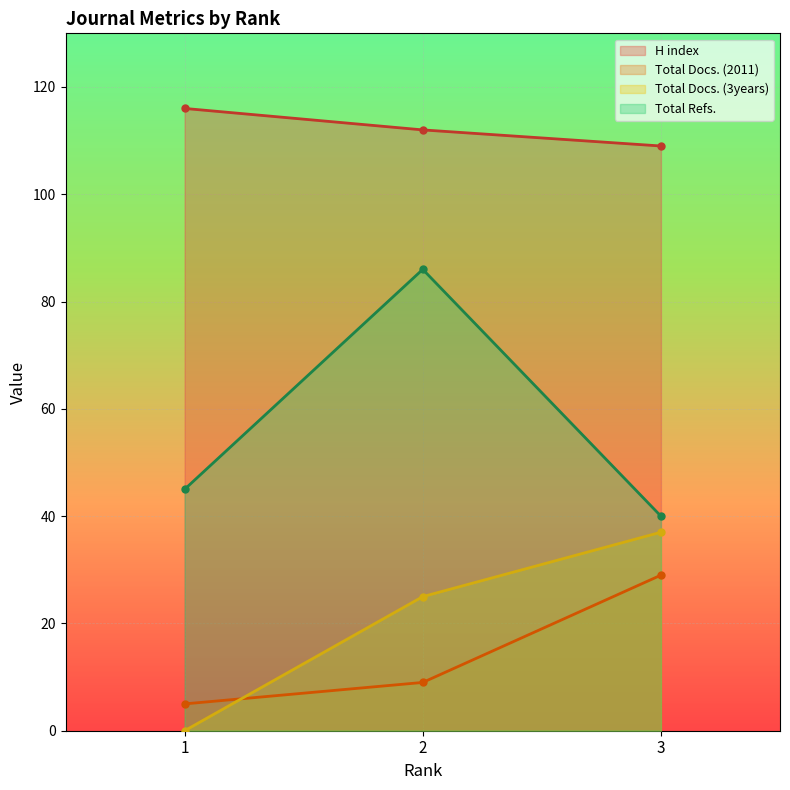

At 2, list the series in order from smallest to largest.

Total Docs. (2011), Total Docs. (3years), Total Refs., H index